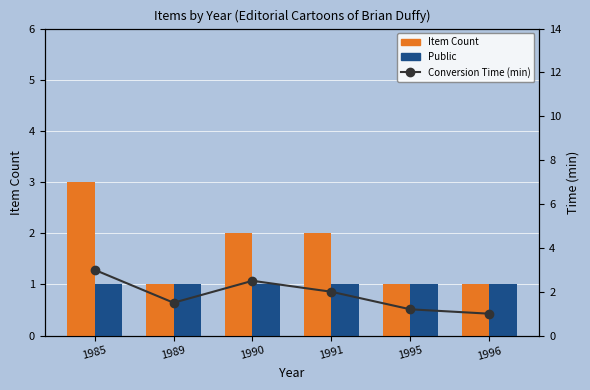

How many distinct data groups are displayed?

3